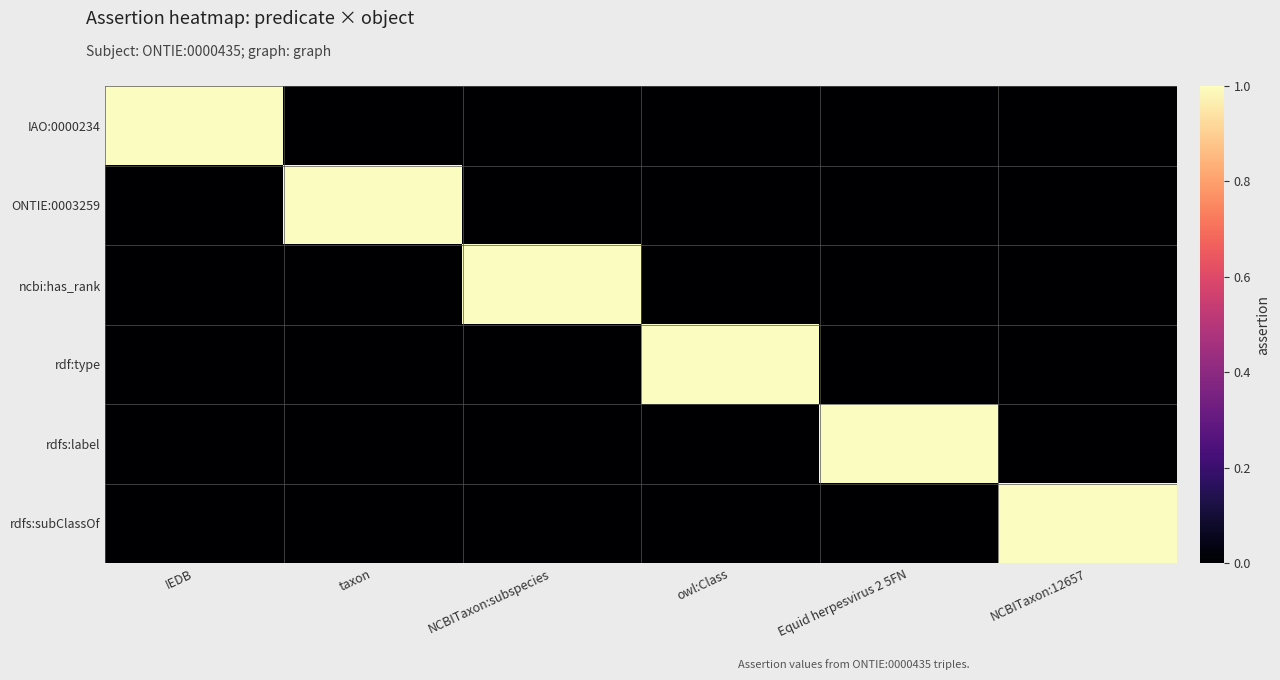

Which series has the largest total across all categories?

IAO:0000234